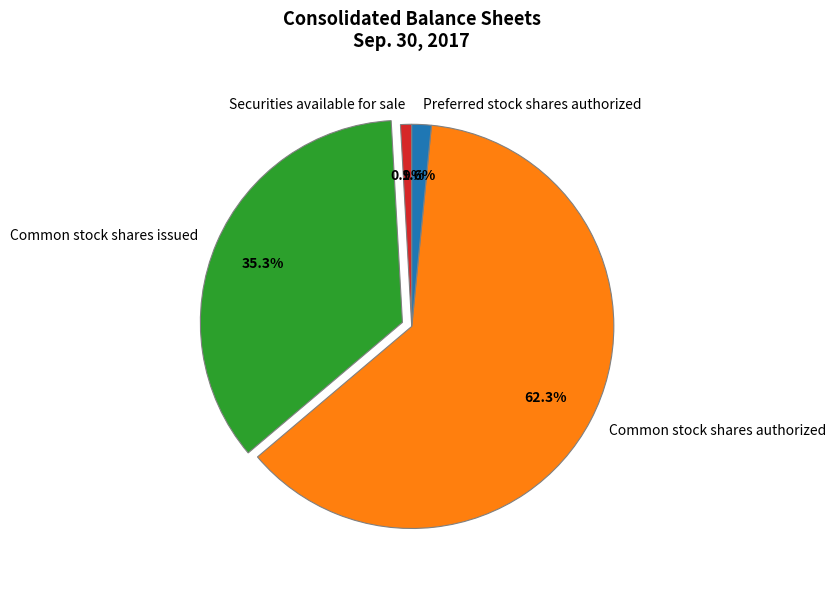

What is the ratio of the value at Preferred stock shares authorized to the value at Securities available for sale?

1.7